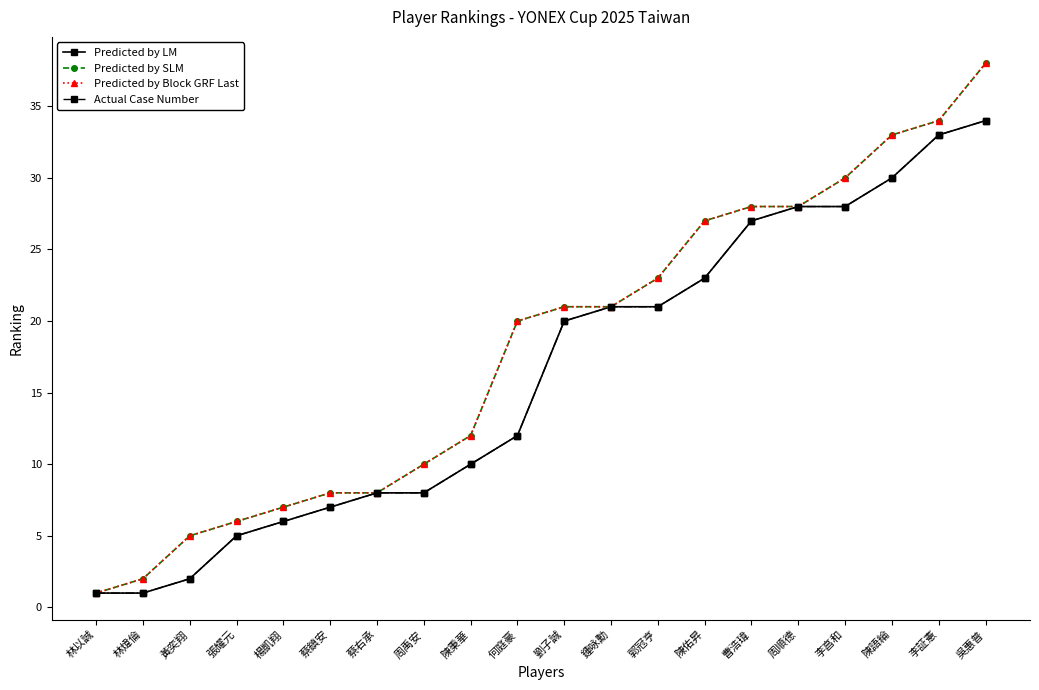

What is the label of the 10th point from the right?

劉子誠